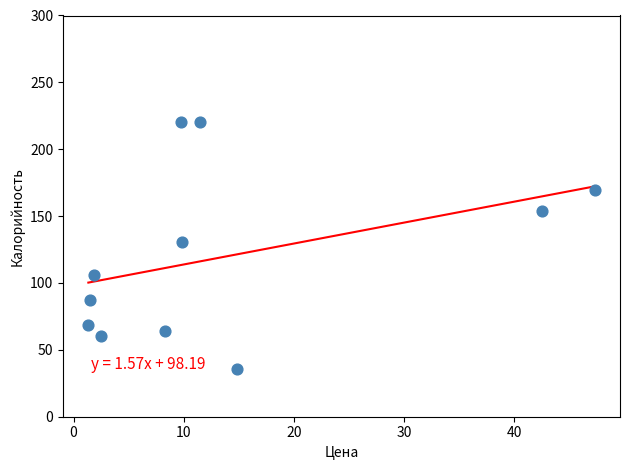

What is the average Y value?

119.7